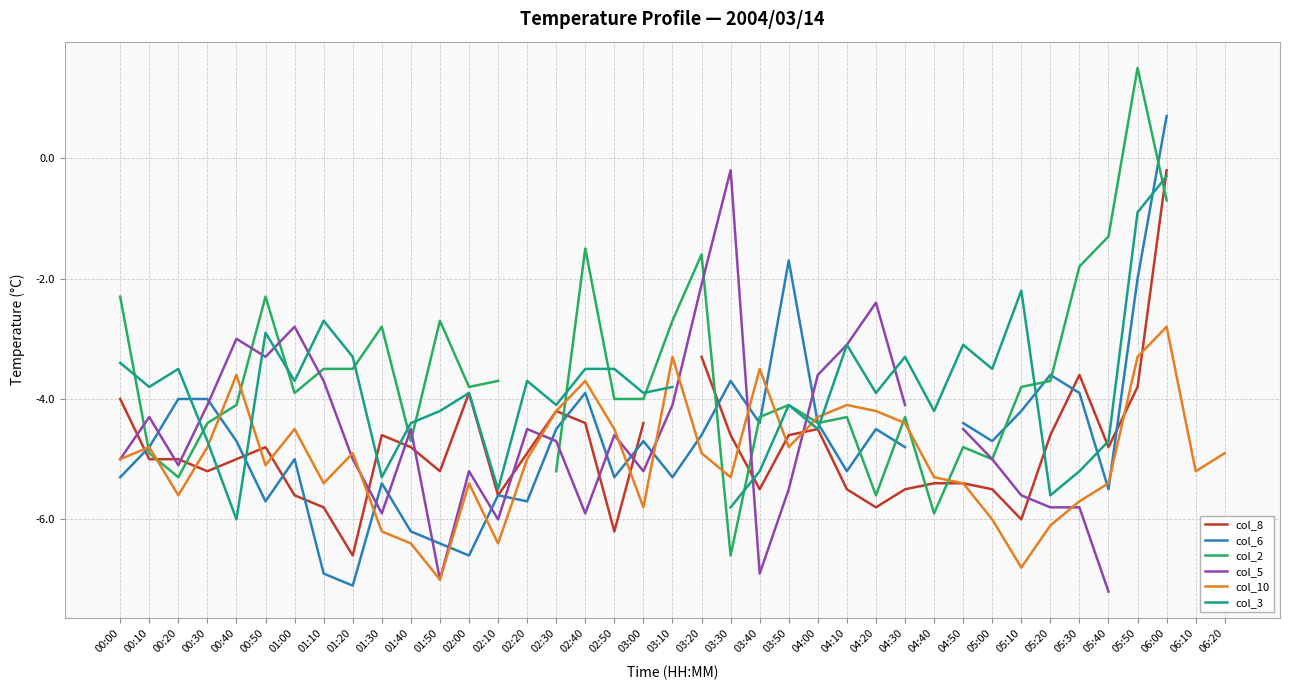

What is the approximate value of col_10 at 04:40?

-5.3